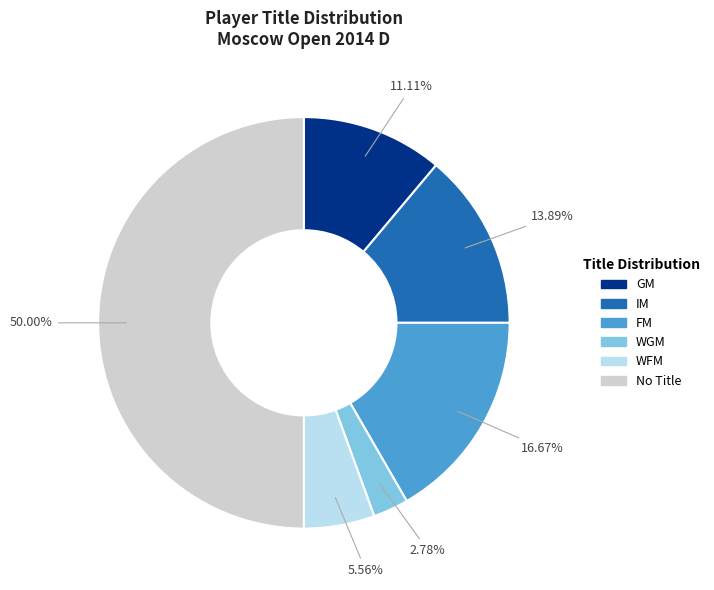

Which slice is the smallest?

WGM